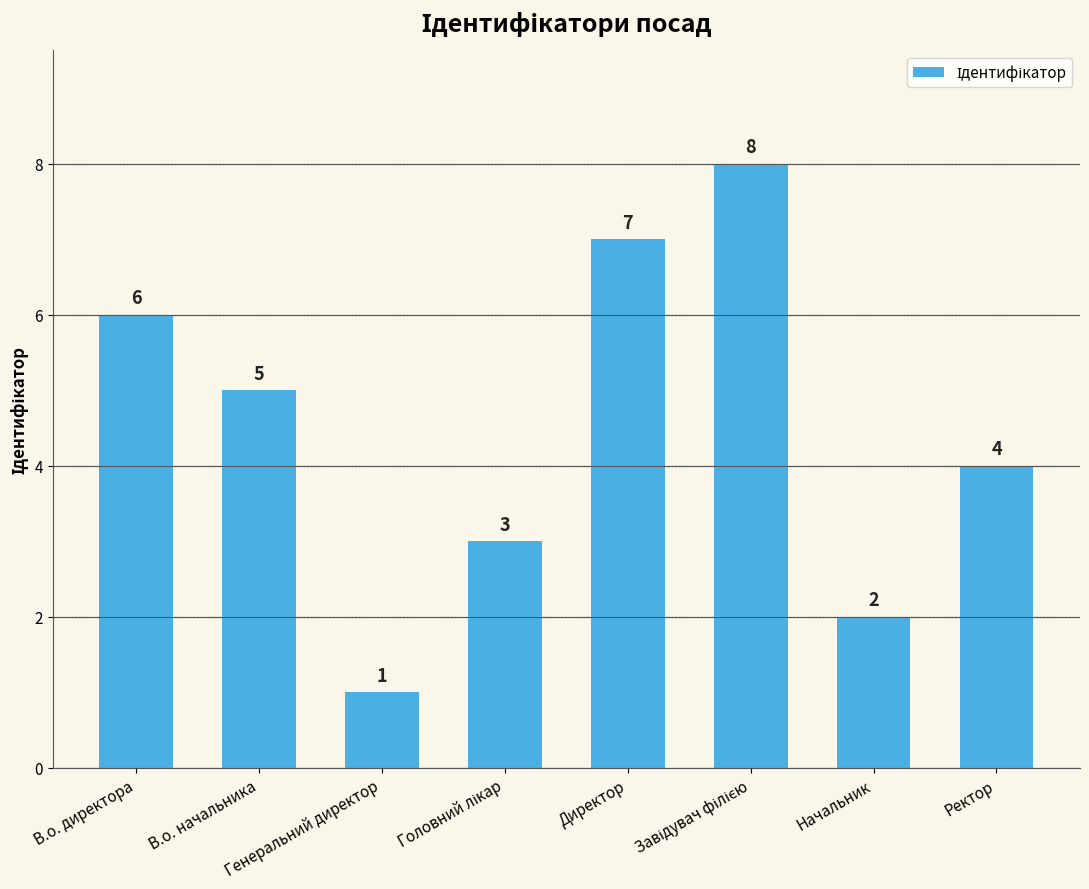

What is the maximum value shown in the chart?

8